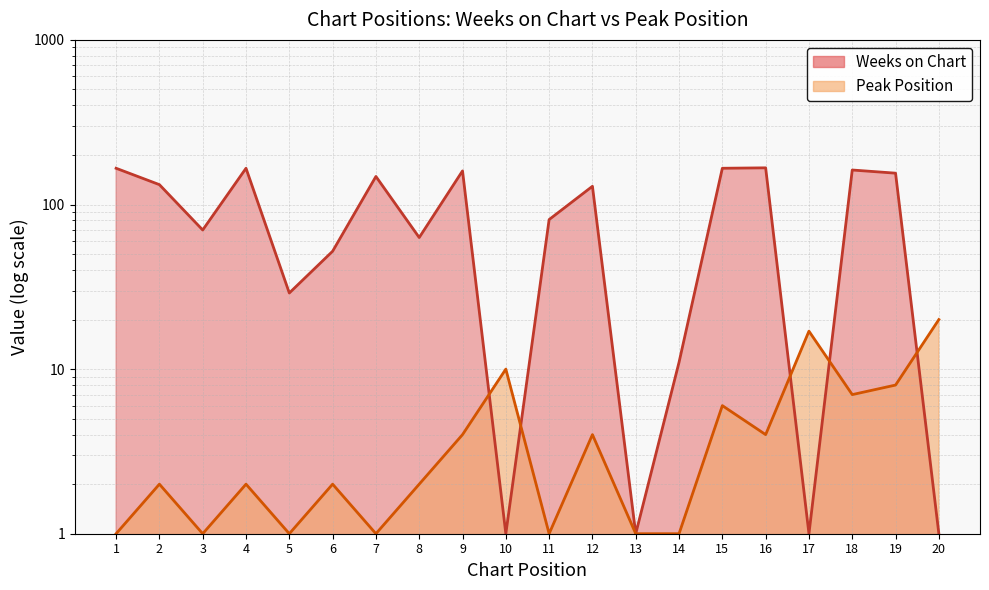

Where is Weeks on Chart nearest to the value 84?

11